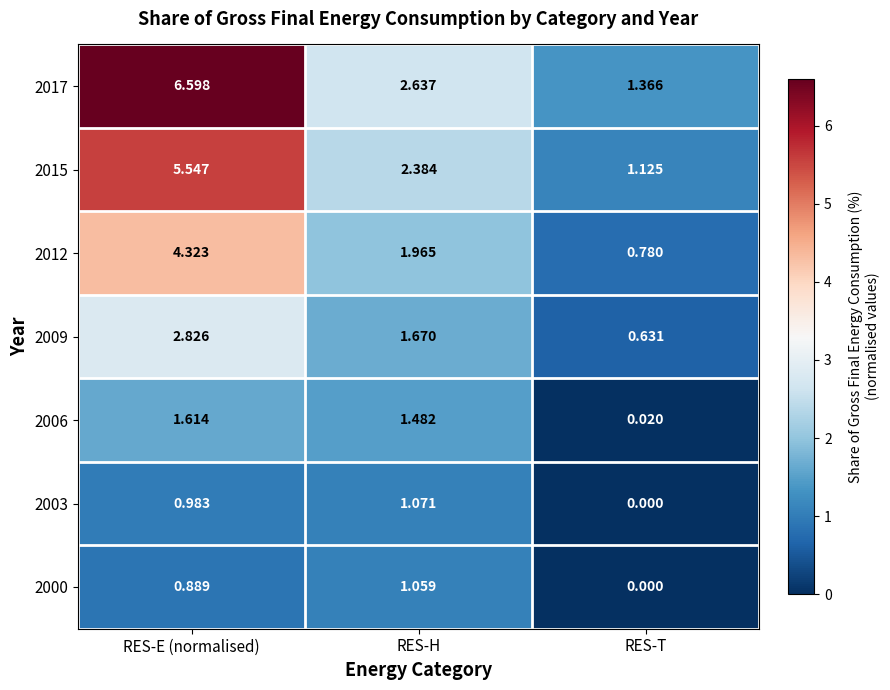

Is the value of 2012 at RES-E (normalised) greater than the value of 2009 at RES-E (normalised)?

Yes